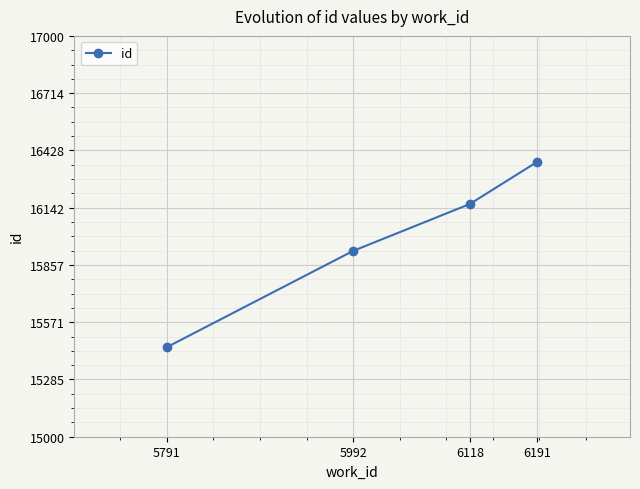

At which category does the chart reach its peak across all series?

6191